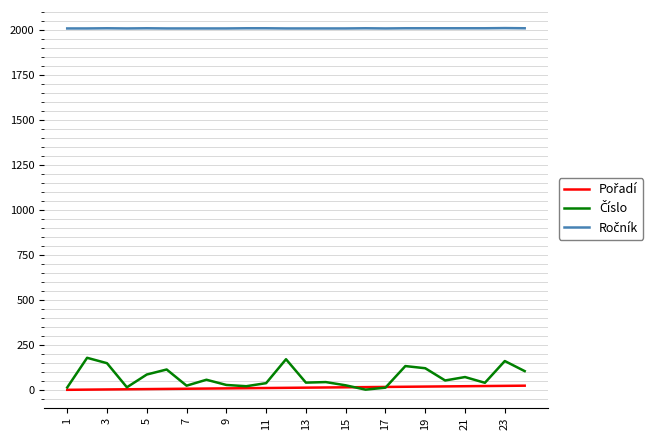

Does the chart display data point markers on the line(s)?

No